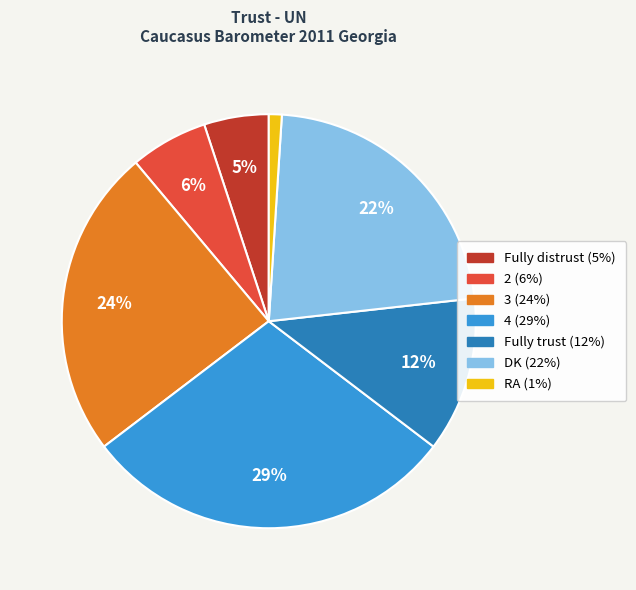

Does Fully distrust account for over 50% of the chart?

No